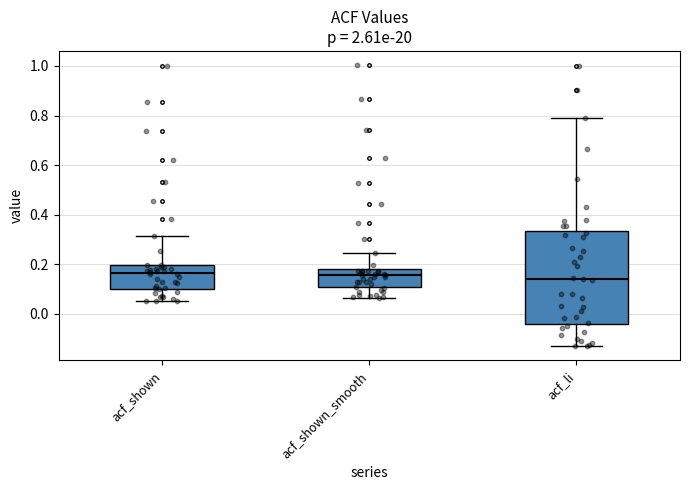

Which box is the tallest, from its lower edge to its upper edge?

acf_li